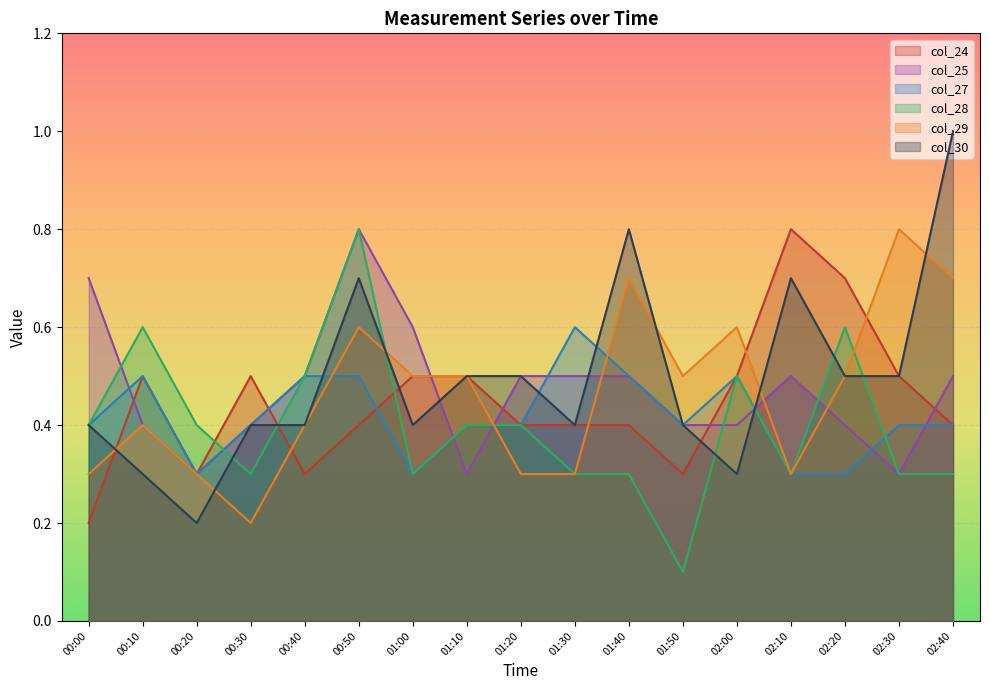

The col_29 series shows 0.3 at 00:00. True or false?

True